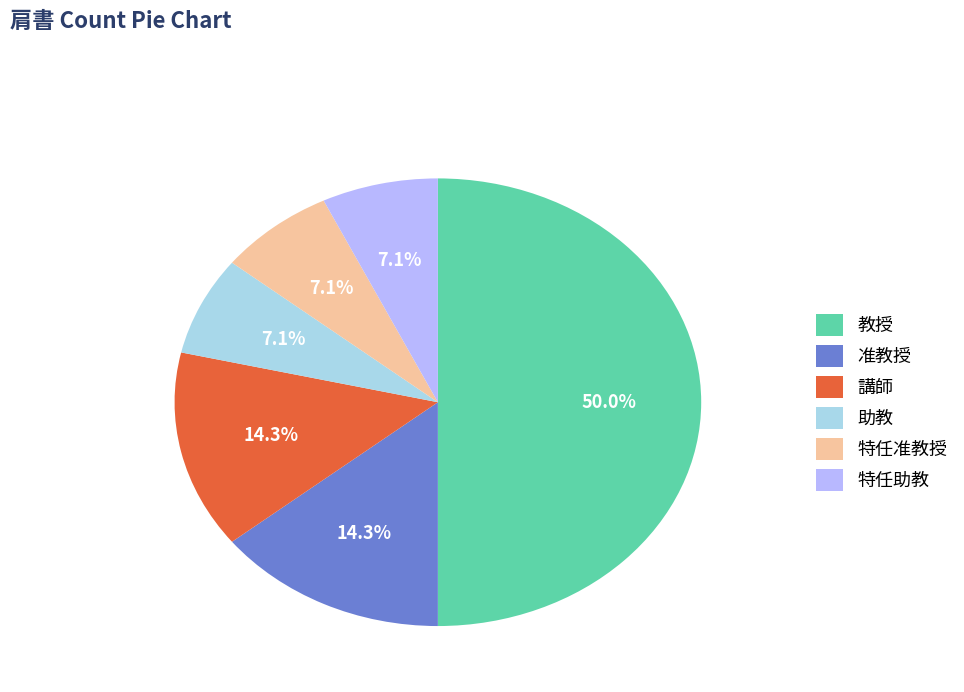

To the nearest percent, what percentage of the pie is 准教授?

14%